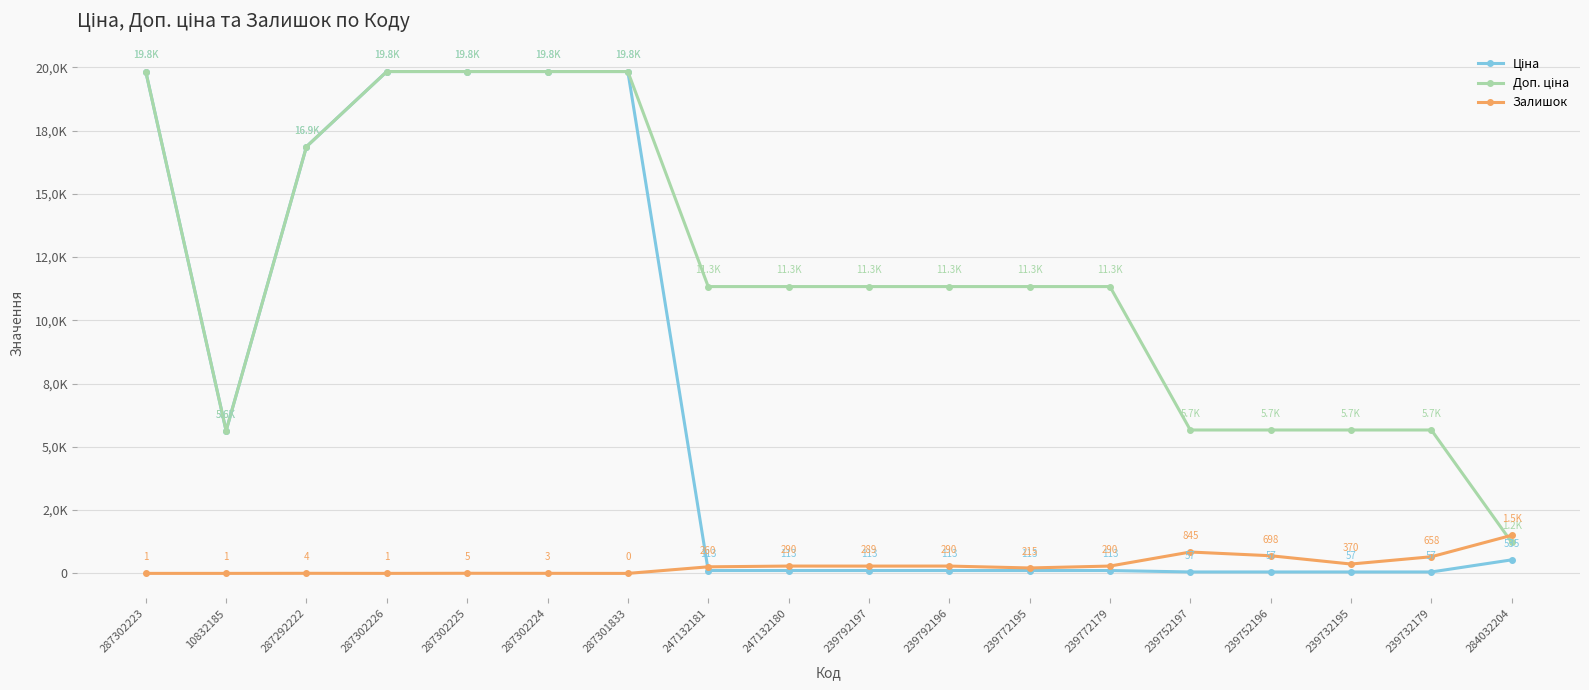

Where does the Залишок series first go above 289?

247132180